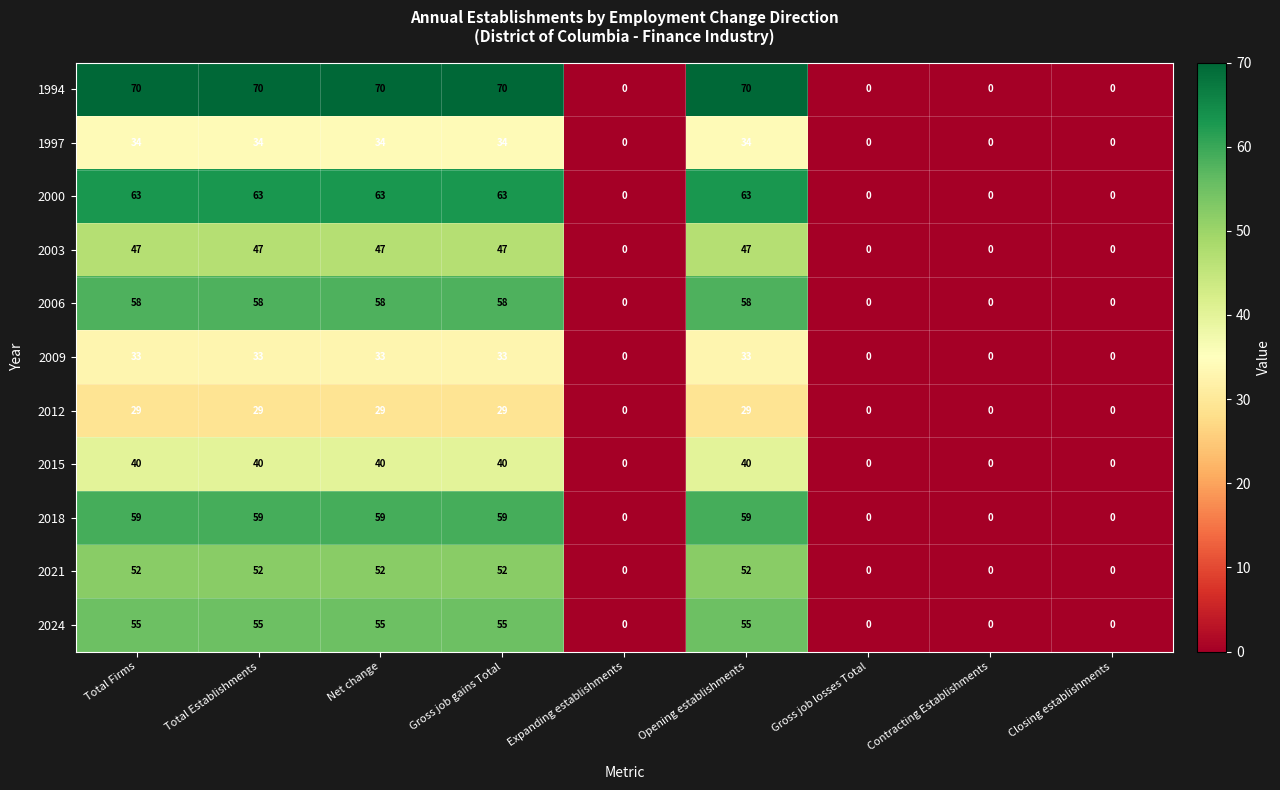

Rank the series by their maximum value, from lowest to highest.

2012, 2009, 1997, 2015, 2003, 2021, 2024, 2006, 2018, 2000, 1994